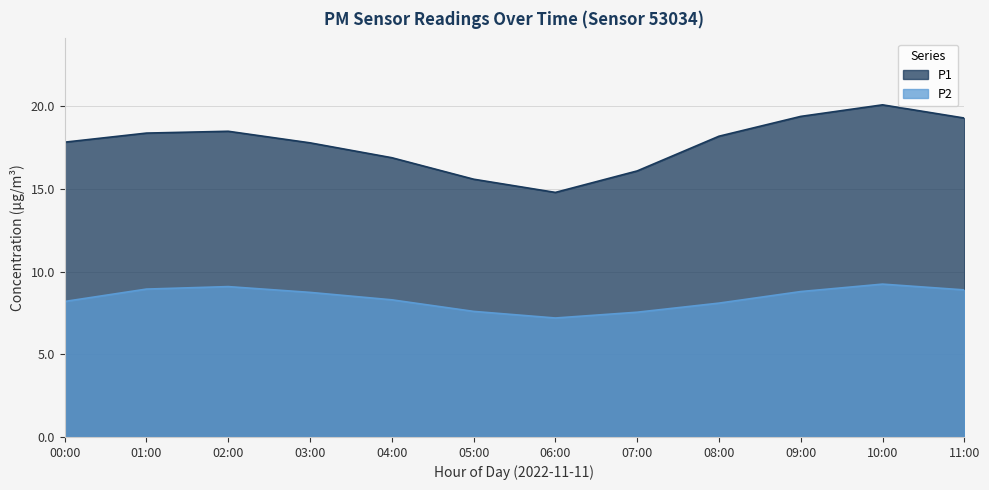

True or false: the data shows 8.8 at 09:00.

True